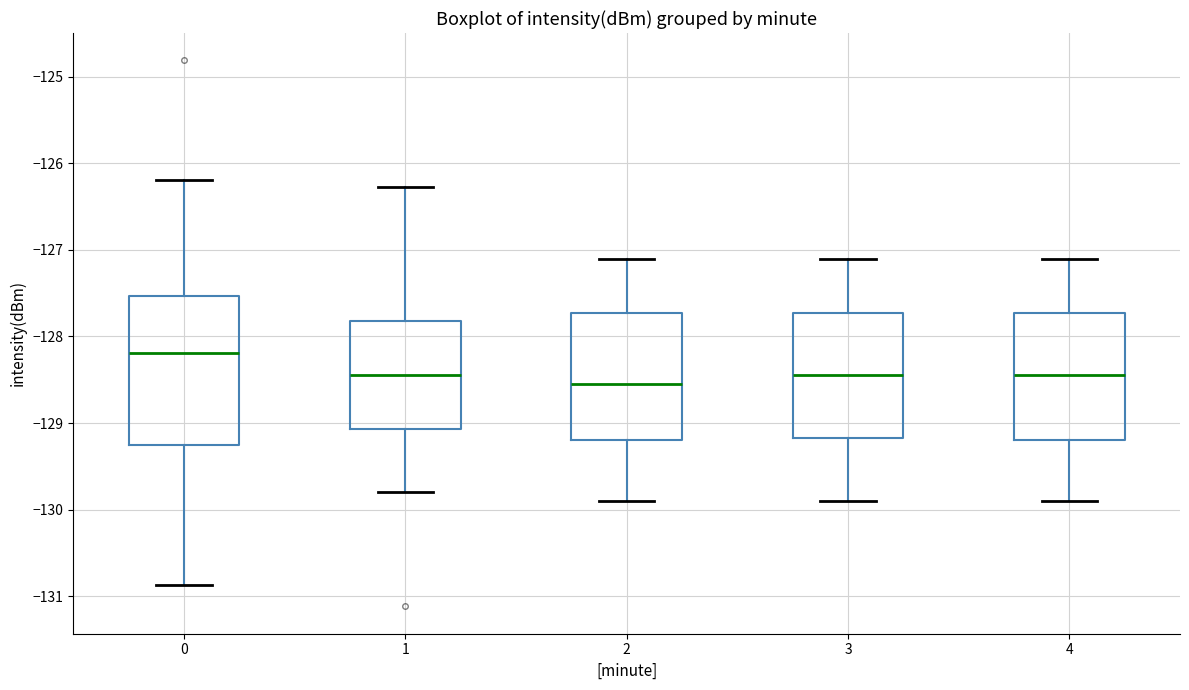

Reading left to right, transcribe this box plot: for each box, give where its median line is, the range the box spans, and where its two whiskers end, as read against the y-axis. The values are not printed on the chart, so give them approximately, as read against the axis.

0: median -128.2, box -129.3 to -127.5, whiskers -130.9 to -126.2
1: median -128.5, box -129.1 to -127.8, whiskers -129.8 to -126.3
2: median -128.5, box -129.2 to -127.7, whiskers -129.9 to -127.1
3: median -128.4, box -129.2 to -127.7, whiskers -129.9 to -127.1
4: median -128.4, box -129.2 to -127.7, whiskers -129.9 to -127.1